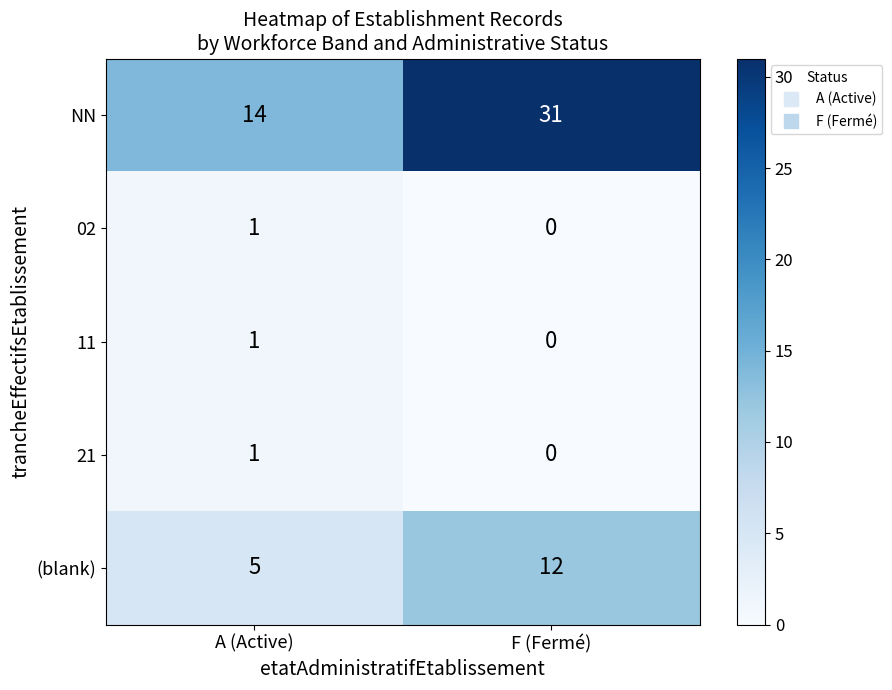

Between A (Active) and F (Fermé), which series saw the biggest shift?

NN